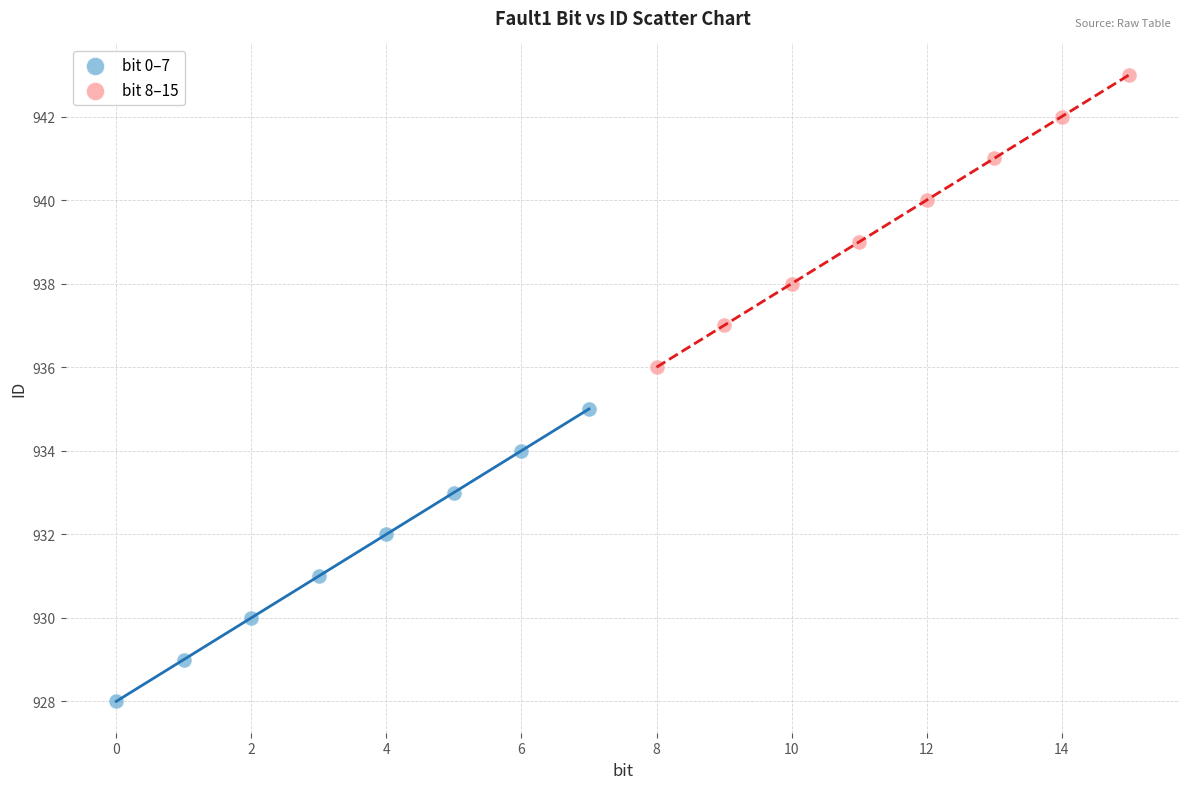

What are all the series names shown in the legend?

bit 0–7, bit 8–15